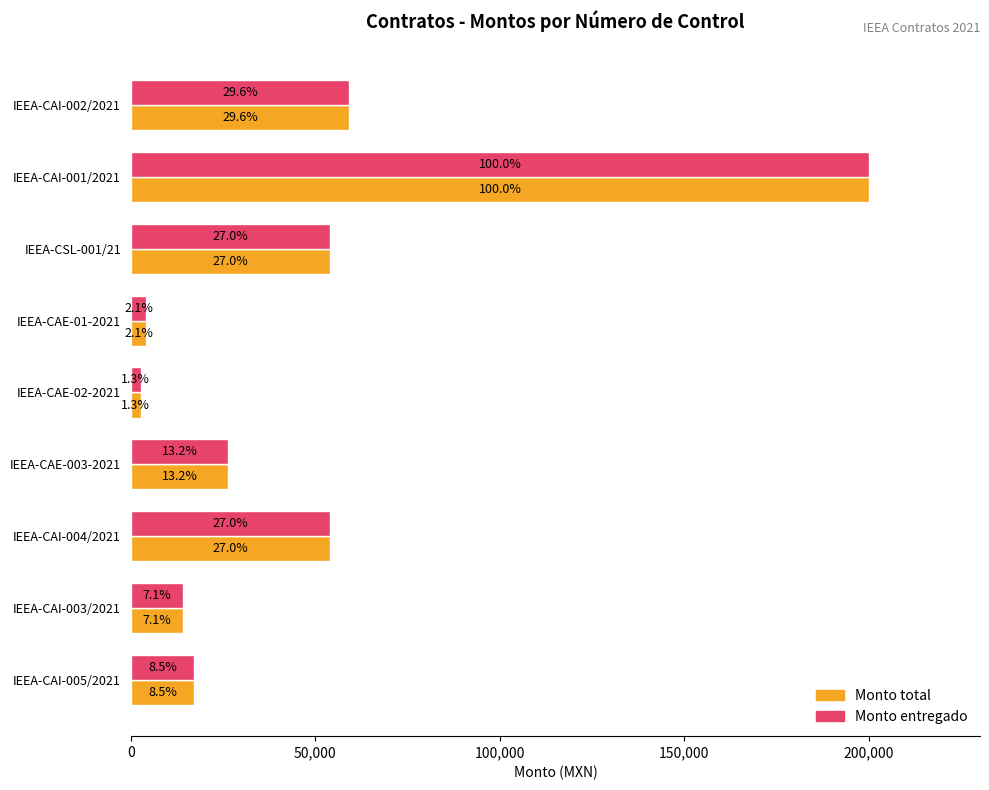

What are all the series names shown in the legend?

Monto total, Monto entregado